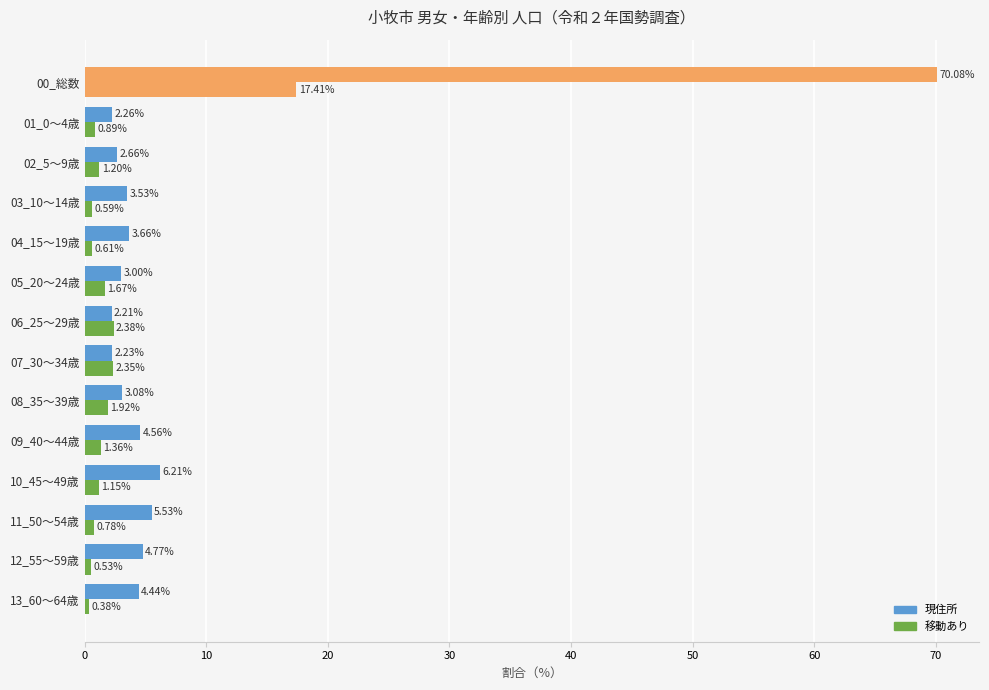

Reading left to right, transcribe all the data shown in this chart.

現住所: 70.1	2.3	2.7	3.5	3.7	3.0	2.2	2.2	3.1	4.6	6.2	5.5	4.8	4.4
移動あり: 17.4	0.9	1.2	0.6	0.6	1.7	2.4	2.3	1.9	1.4	1.1	0.8	0.5	0.4